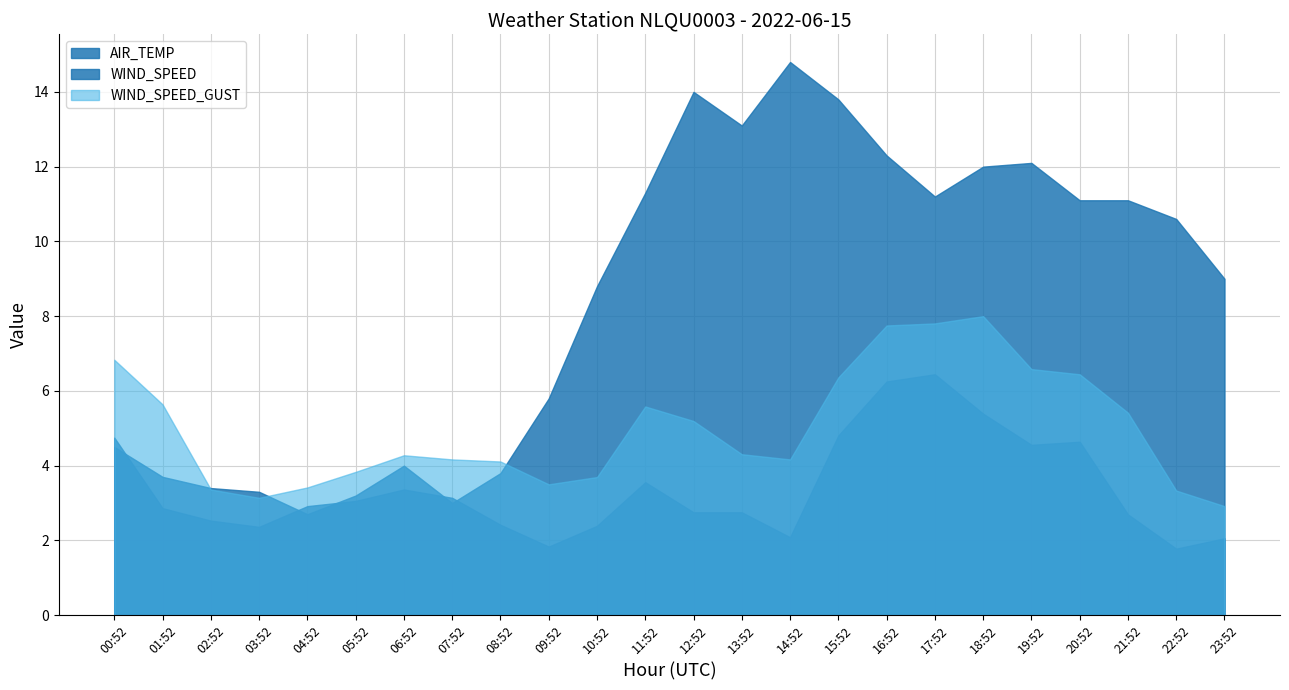

The value at 21:52 is 19.9. True or false?

False